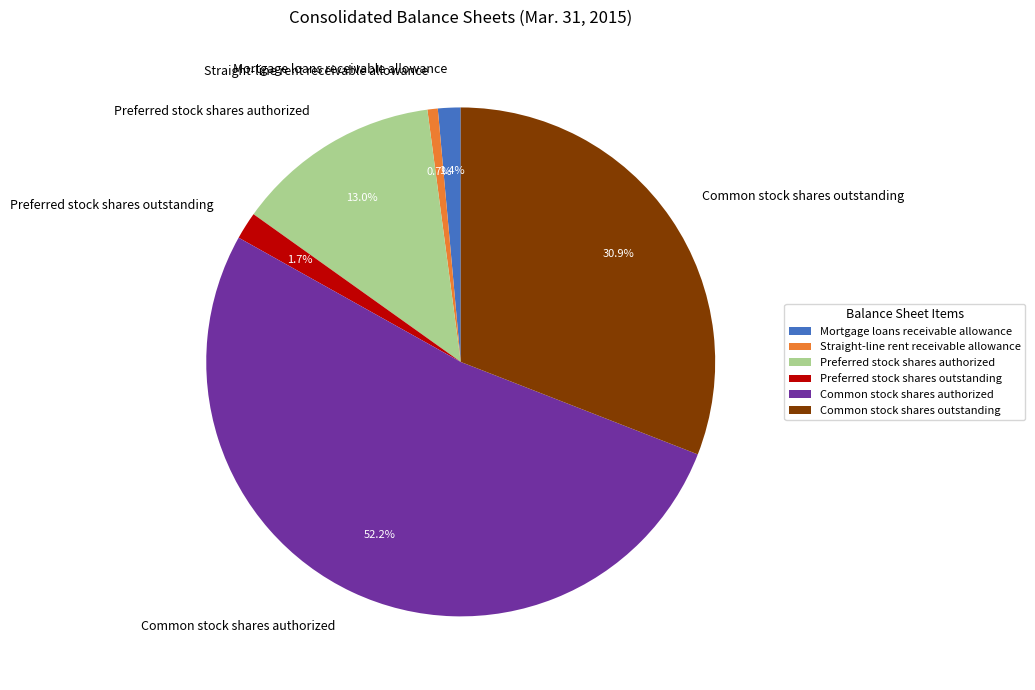

Which has a higher value, Preferred stock shares outstanding or Common stock shares authorized?

Common stock shares authorized